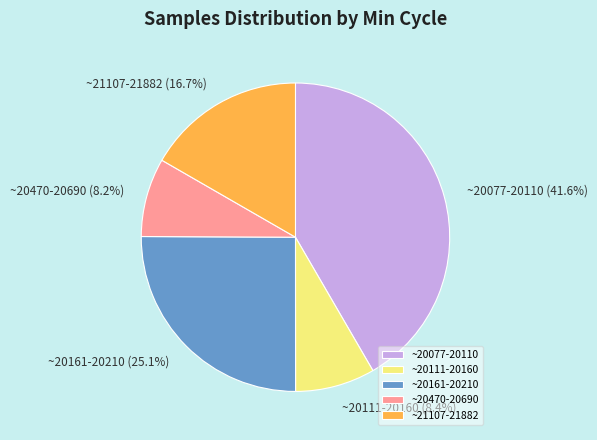

What is the largest slice in the pie chart?

~20077-20110